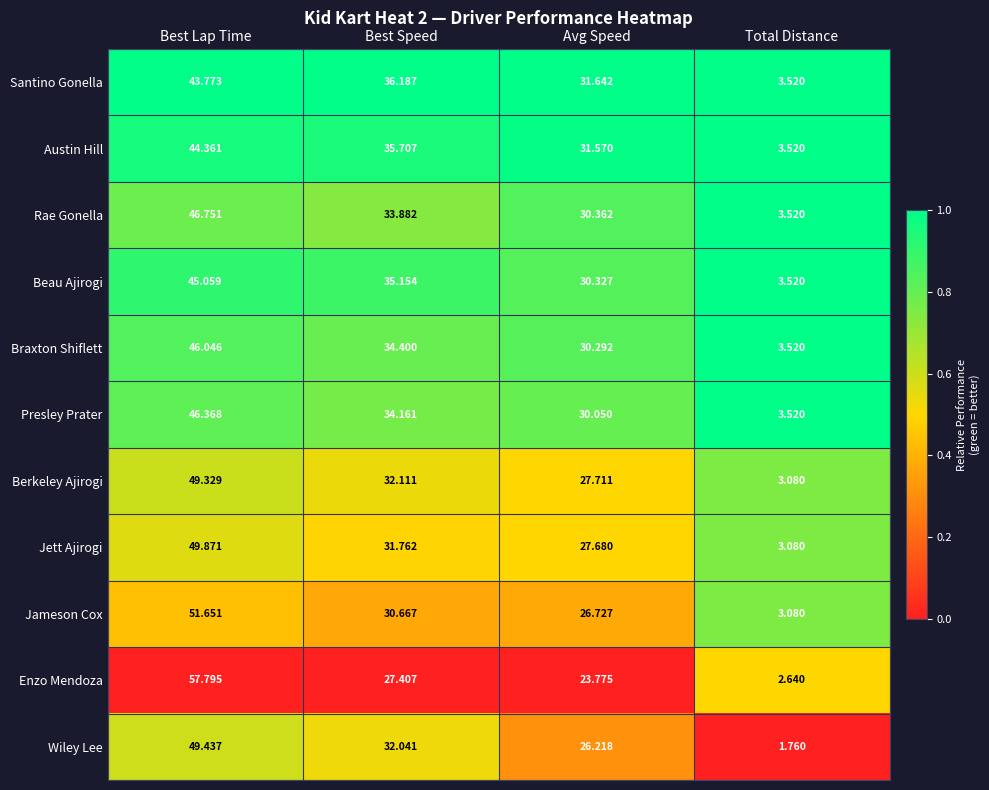

Which category has the highest value in the Braxton Shiflett series?

Best Lap Time